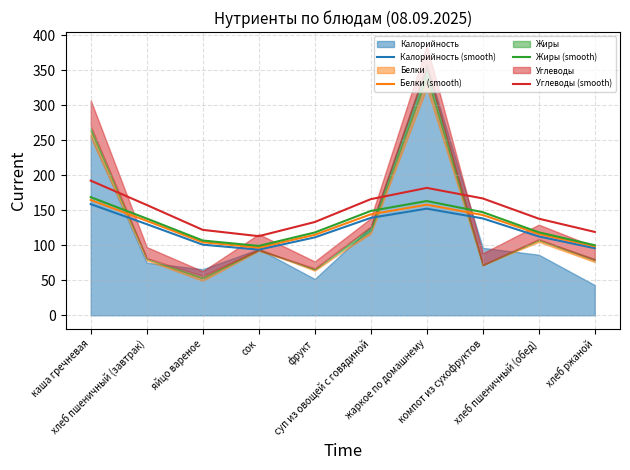

Does the chart display data point markers on the line(s)?

No